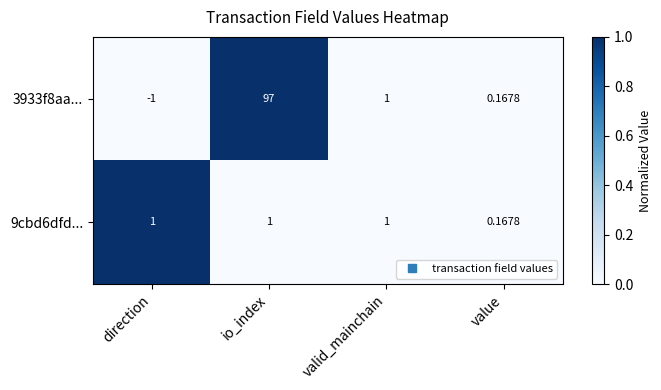

Which category has the highest value across all series?

io_index